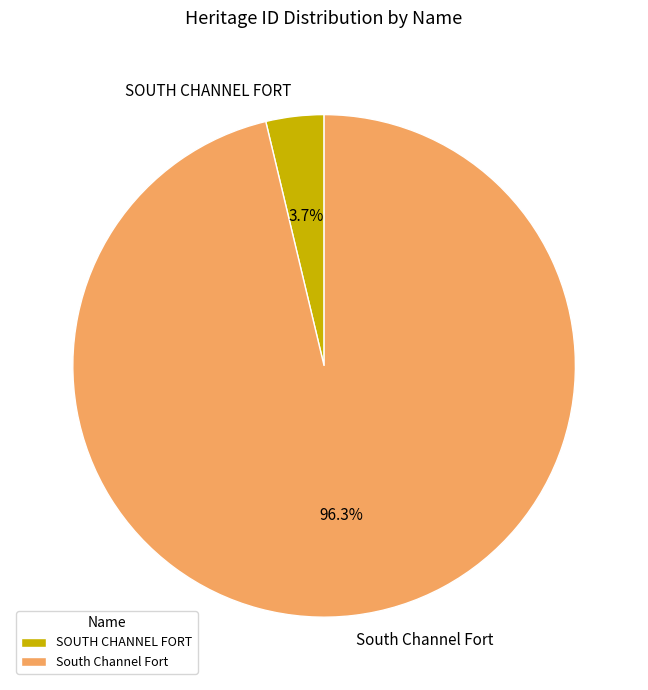

How many segments does this pie chart have?

2